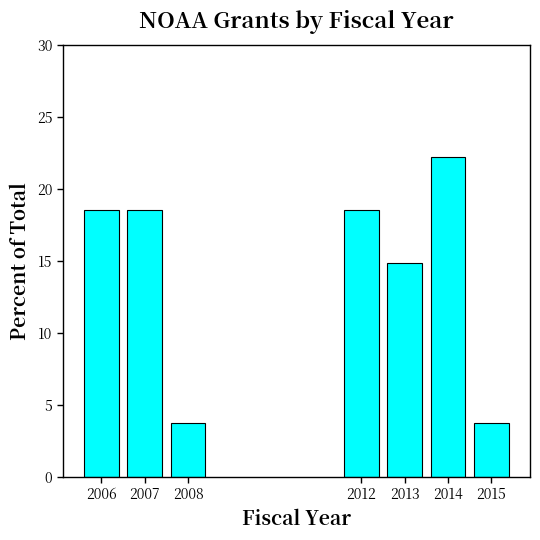

Reading right to left, list all the values displayed in this chart.

2015=3.7	2014=22.2	2013=14.8	2012=18.5	2008=3.7	2007=18.5	2006=18.5